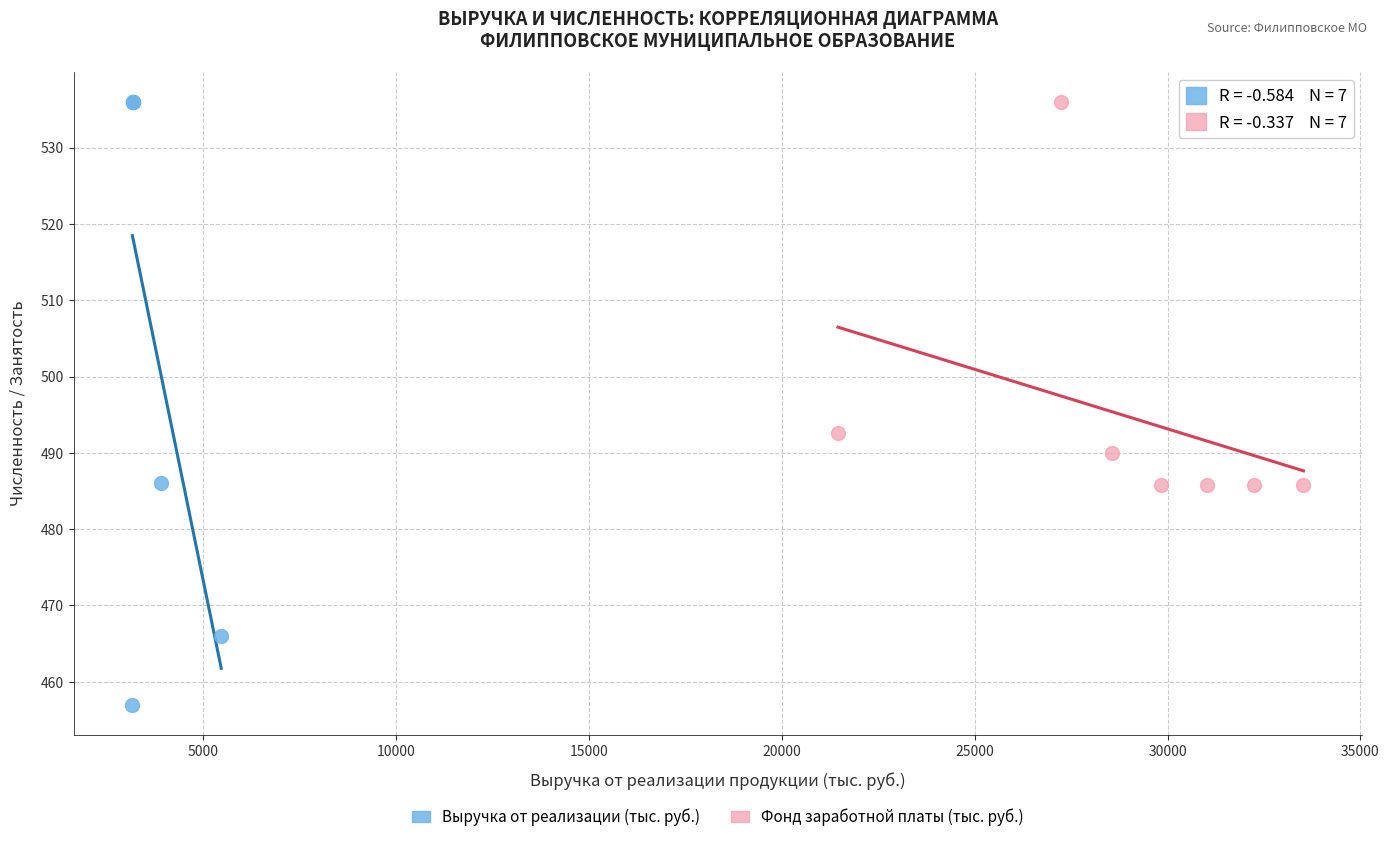

Which series contains the lowest Y value?

Выручка от реализации (тыс. руб.)